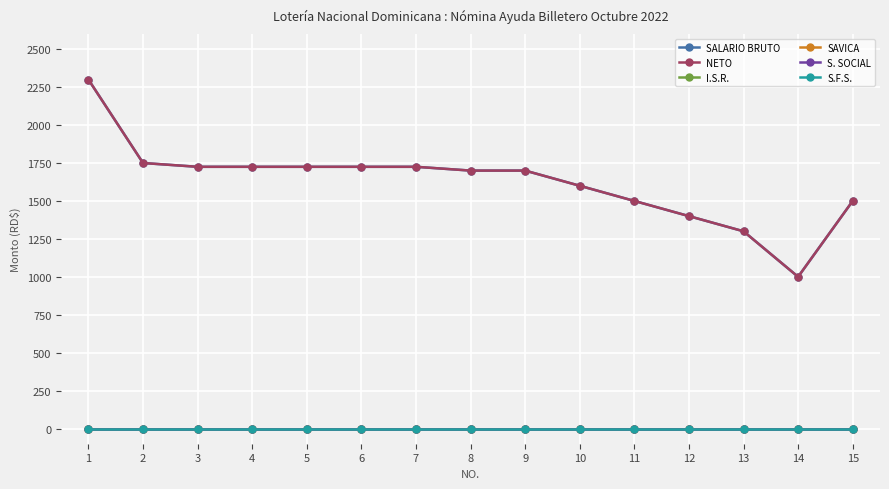

What is the greatest value displayed?

2300